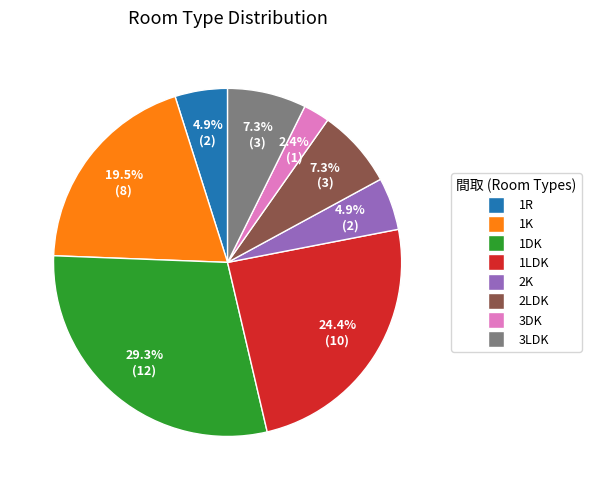

Is the sum of 1R and 1LDK greater than half?

No